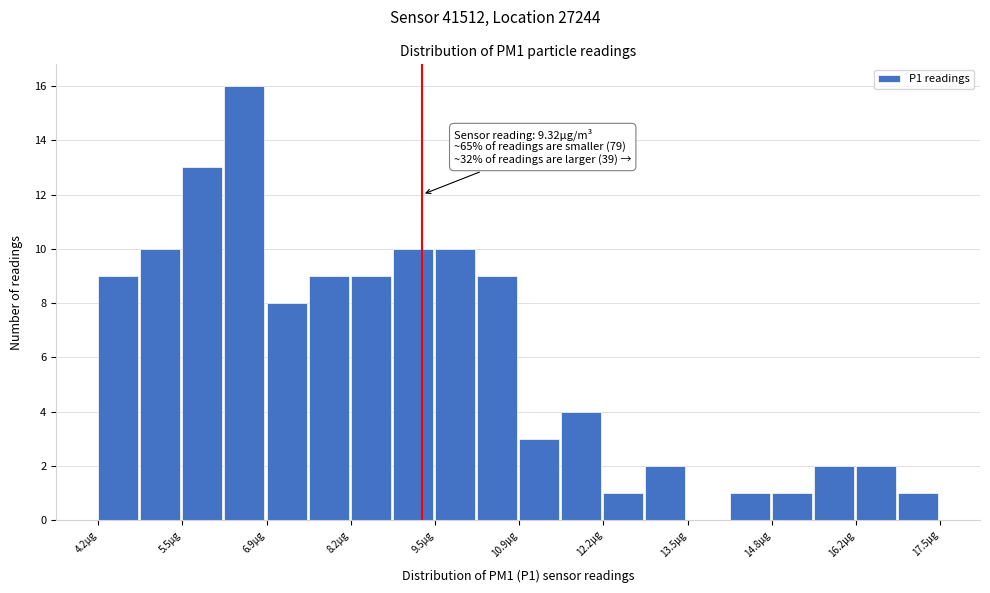

Read against the x-axis, roughly where is the centre of the tallest bar?

6.6